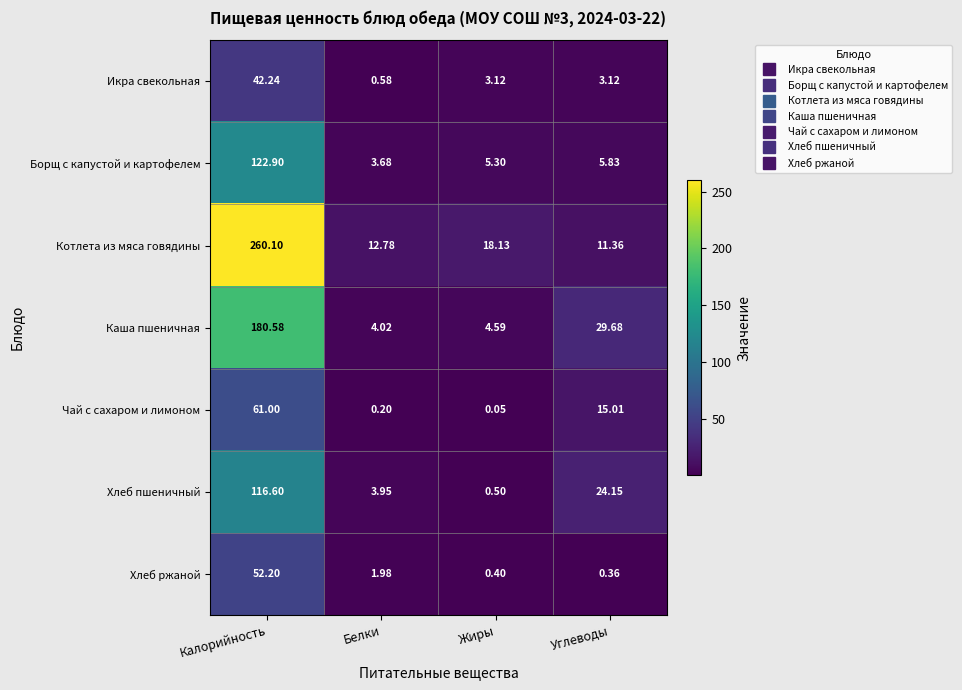

Which category has the lowest value in the Икра свекольная series?

Белки